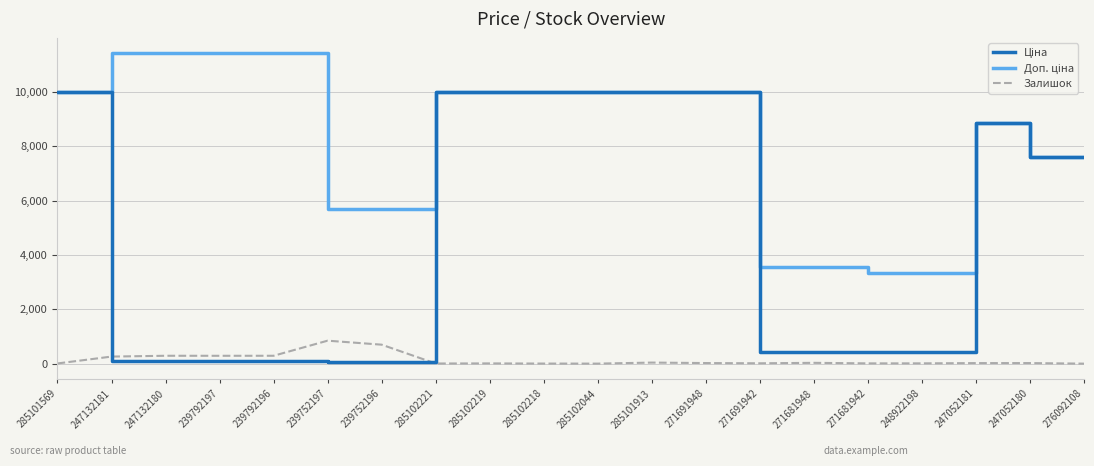

True or false: Залишок has a value of 260.0 at 247132181.

True